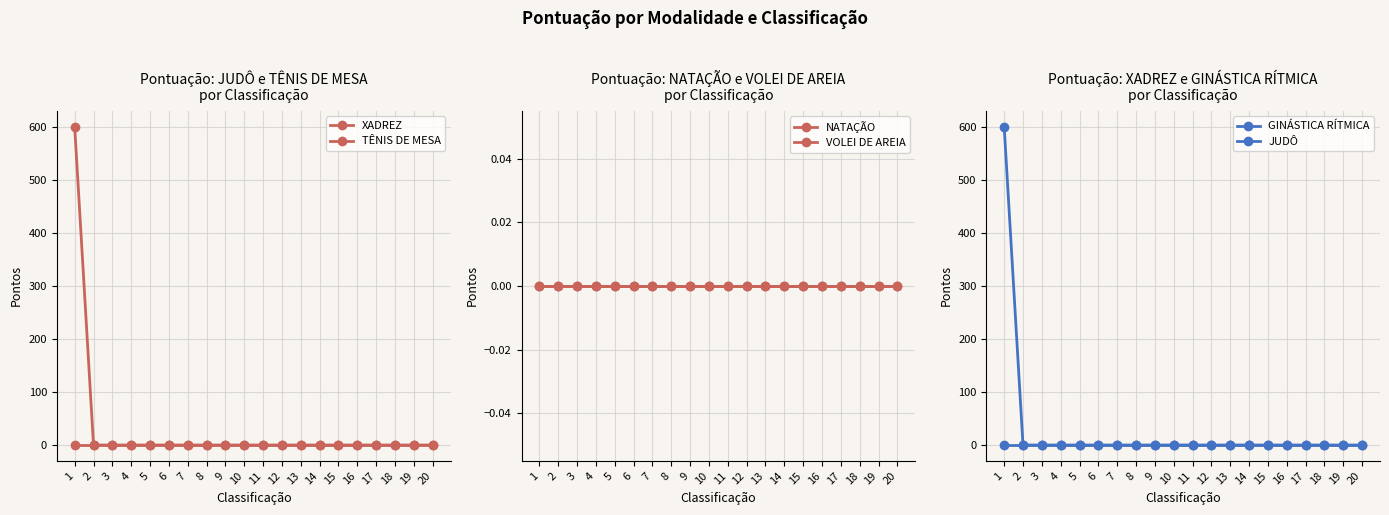

Rank the categories by VOLEI DE AREIA value from lowest to highest.

1, 2, 3, 4, 5, 6, 7, 8, 9, 10, 11, 12, 13, 14, 15, 16, 17, 18, 19, 20